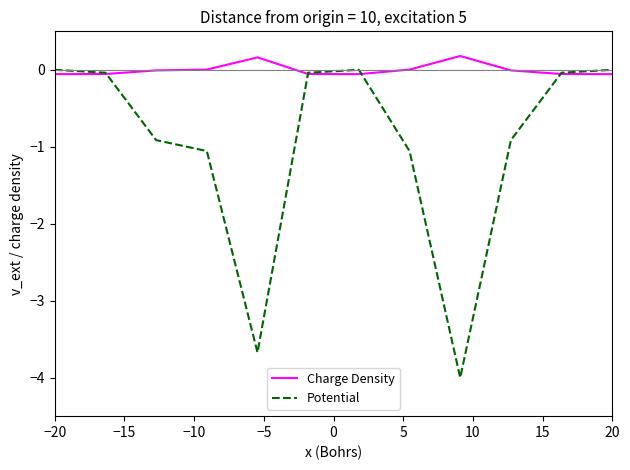

What is the smallest value displayed?

-4.0